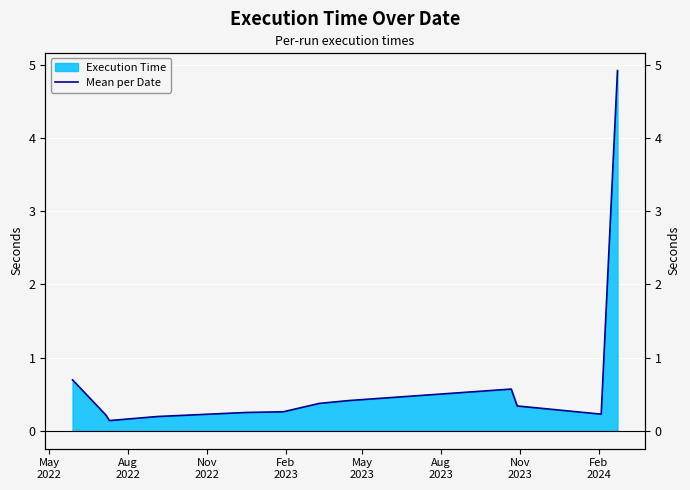

What is the difference between the maximum and minimum values?

4.8